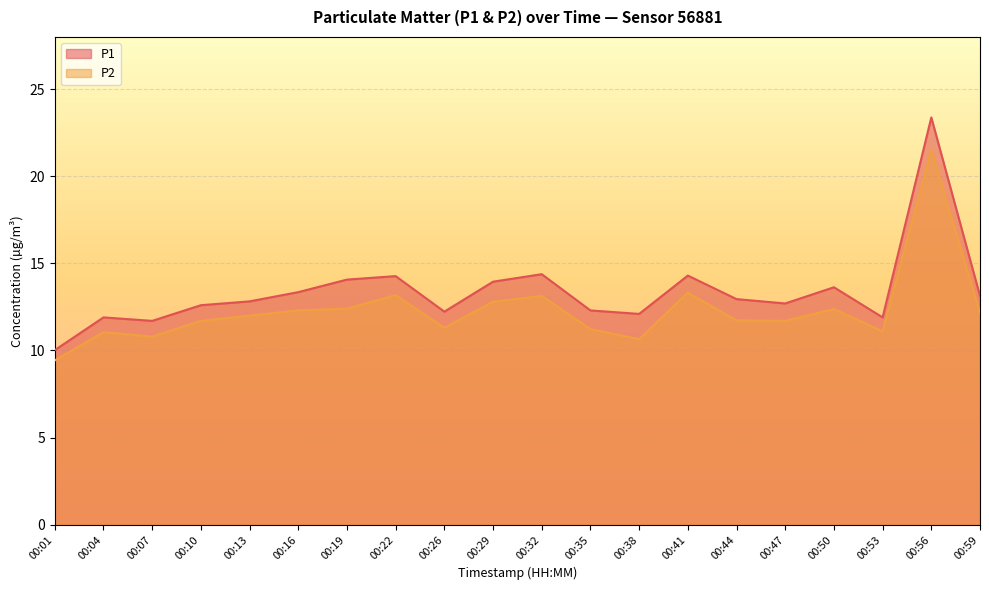

At 00:44, list the series in order from largest to smallest.

P1, P2